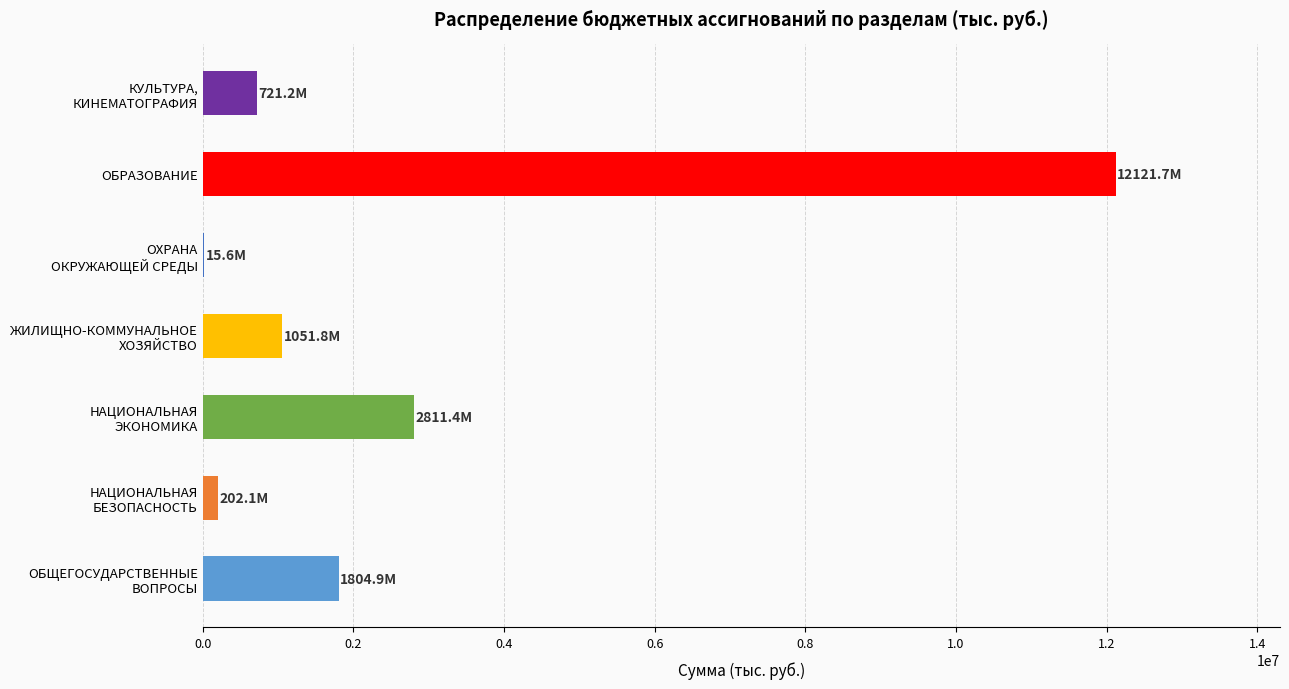

What is the sum of all values?

18728709.3